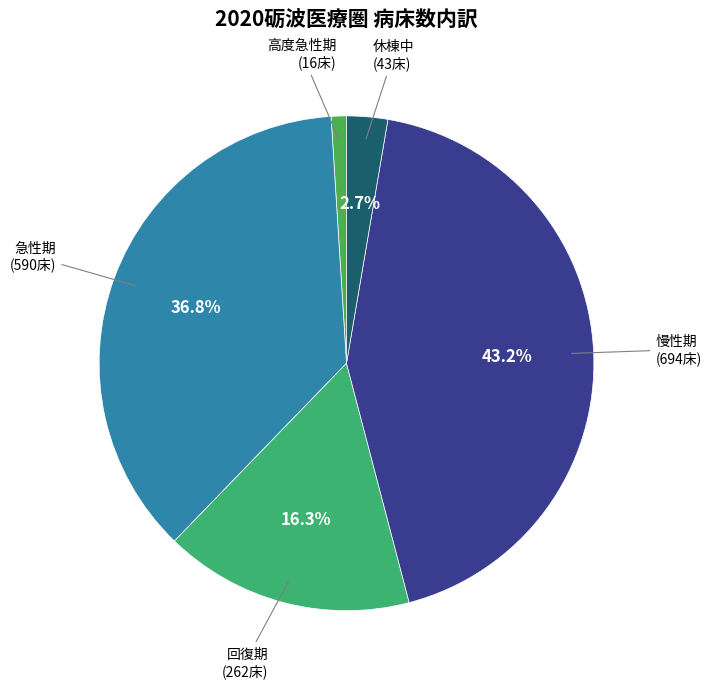

Do 急性期 and 回復期 together represent more than half of the pie?

Yes